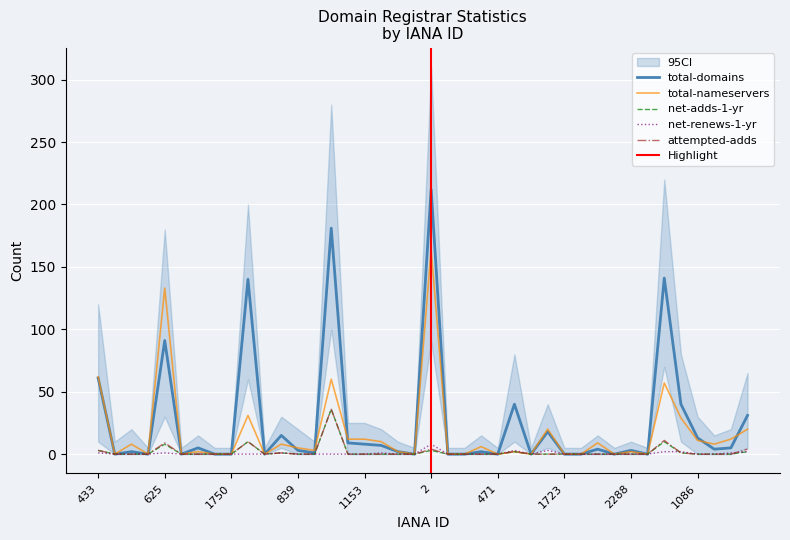

Is it true that net-renews-1-yr equals 0 at 2288?

True